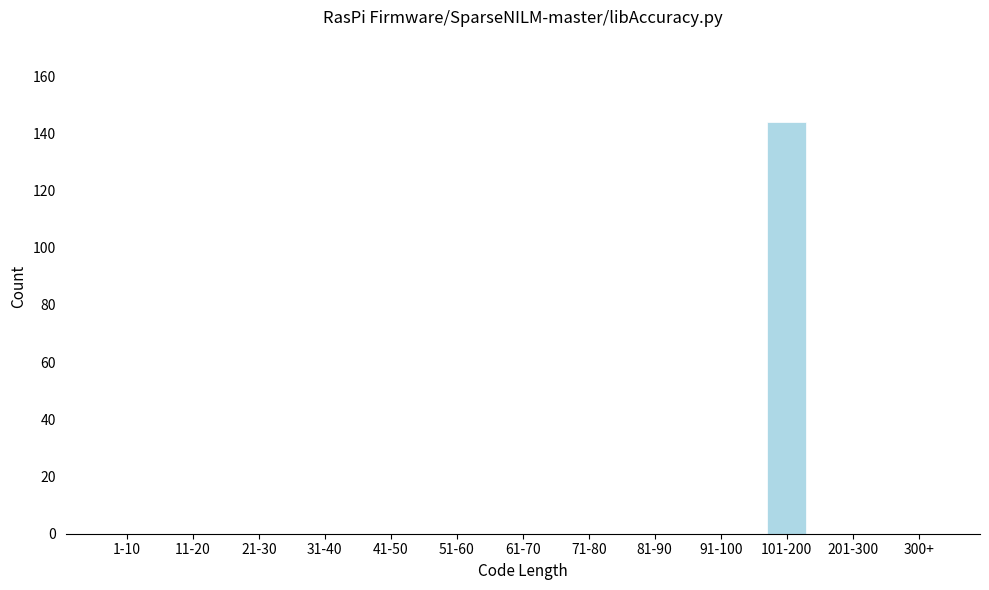

Reading left to right, list all the values displayed in this chart.

1-10=0	11-20=0	21-30=0	31-40=0	41-50=0	51-60=0	61-70=0	71-80=0	81-90=0	91-100=0	101-200=144	201-300=0	300+=0